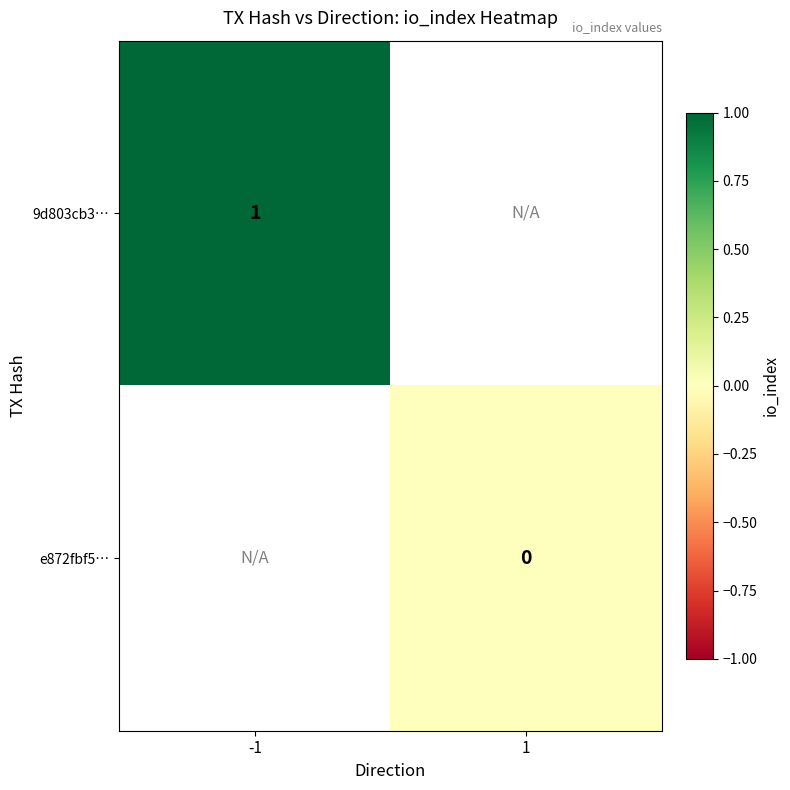

The value of 9d803cb3… at -1 is 0. True or false?

False